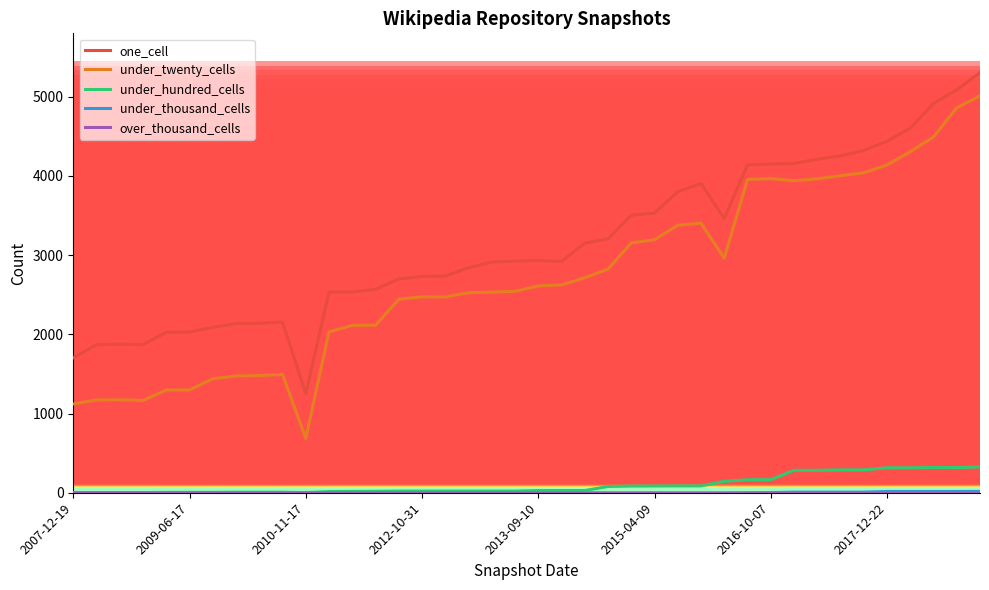

Which series has the largest range (max minus min)?

under_twenty_cells